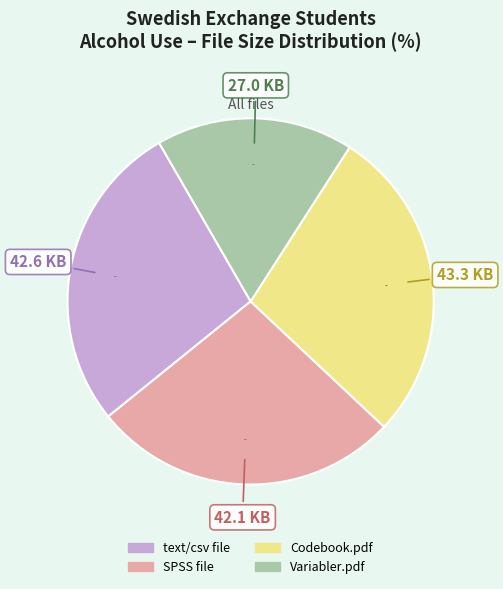

What percentage do text/csv file and SPSS file together represent?

54.7%